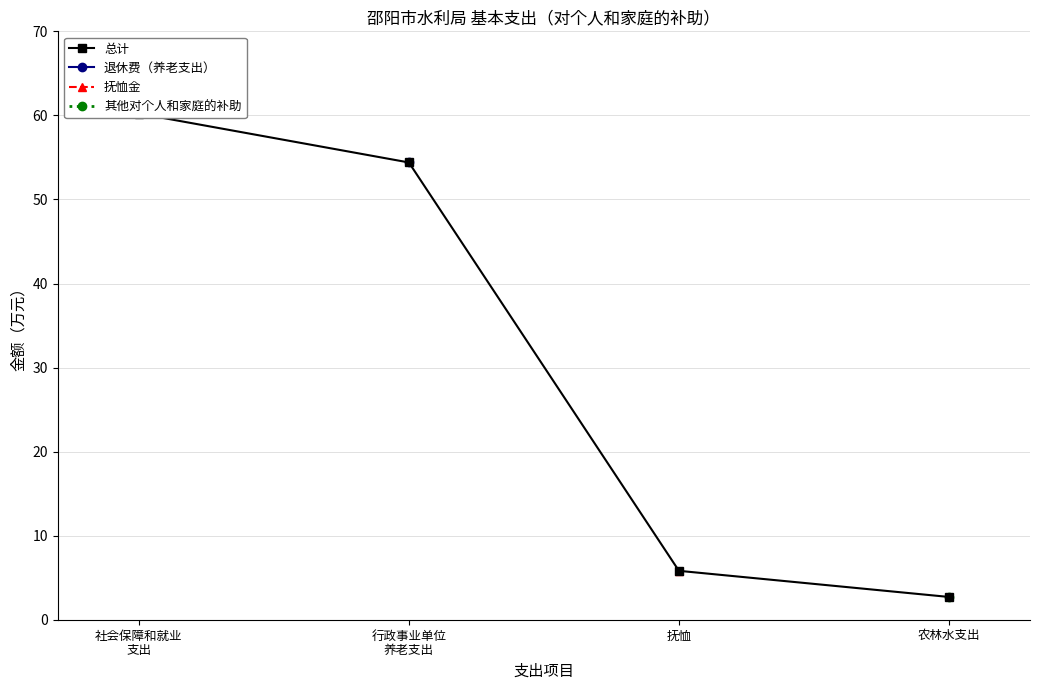

Is it true that the value at 农林水支出 is 2.7?

True